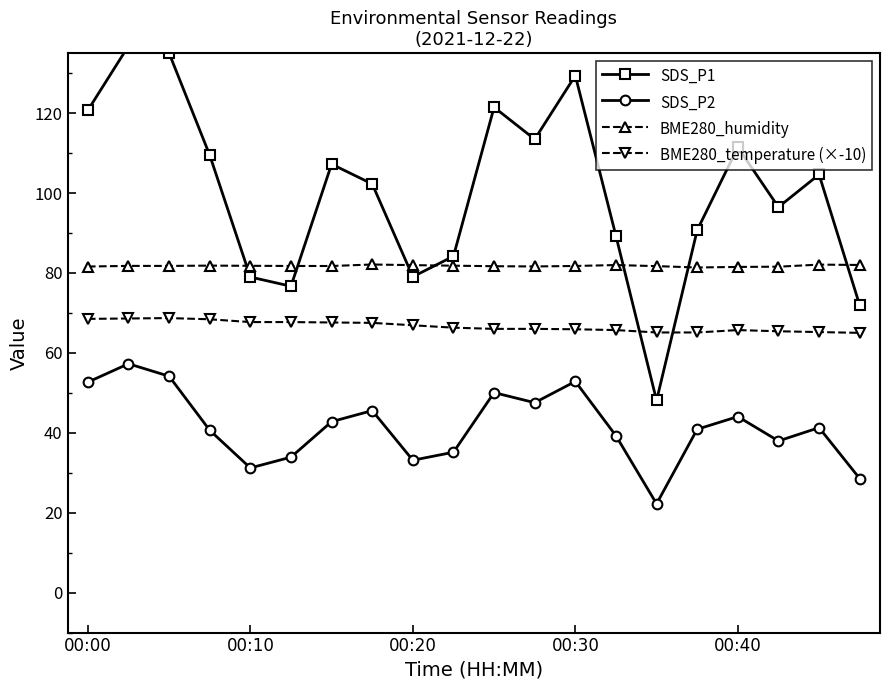

Which series has the largest range (max minus min)?

SDS_P1